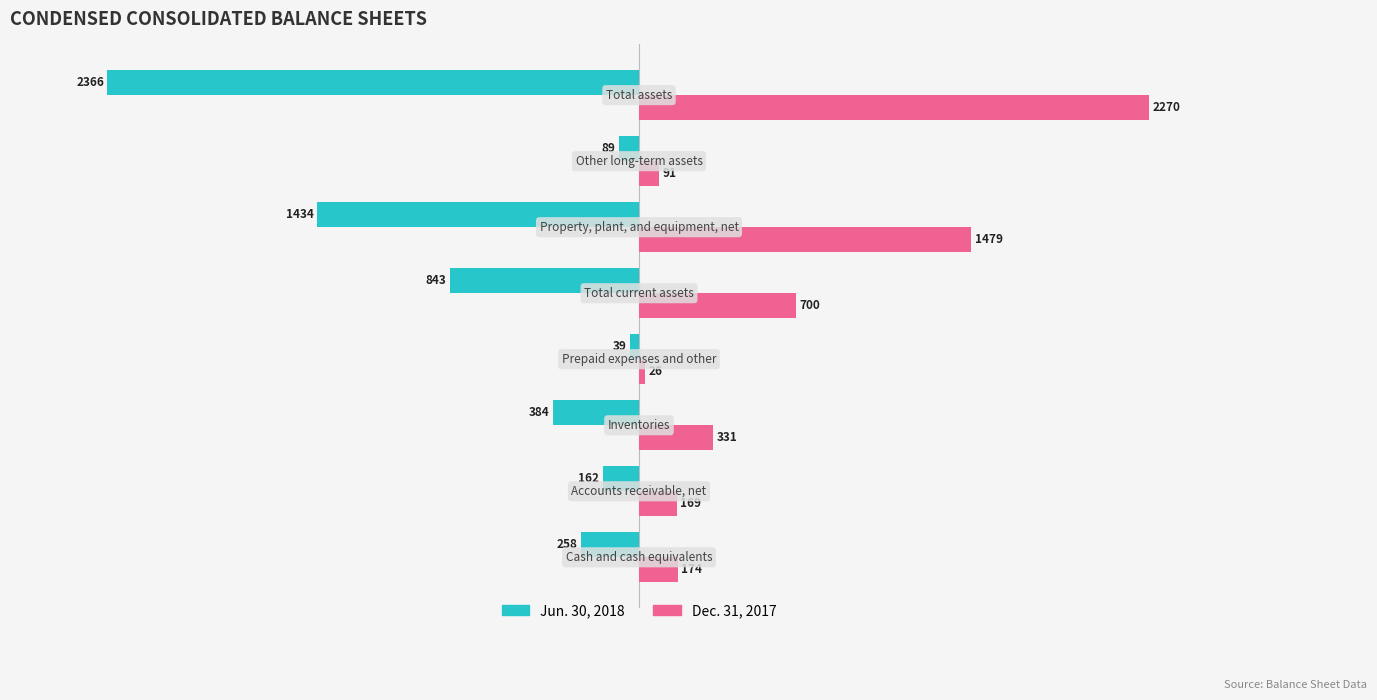

What is the sum of all Jun. 30, 2018 values?

-5575